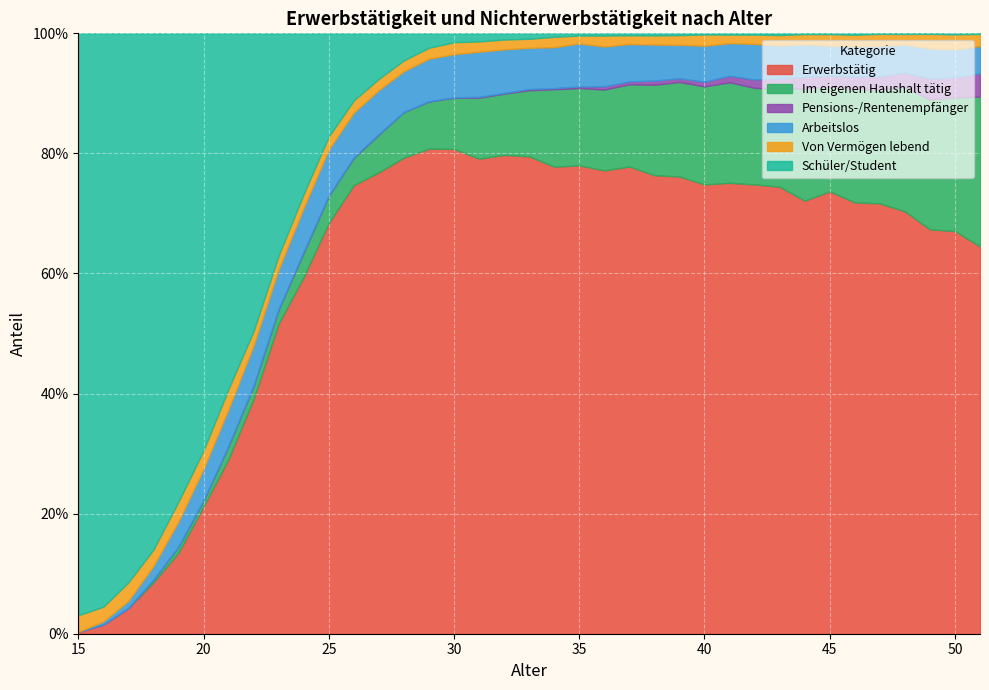

Reading left to right, extract all data points from this chart.

Erwerbstätig: 15=0.0	16=0.0	17=0.0	18=0.1	19=0.1	20=0.2	21=0.3	22=0.4	23=0.5	24=0.6	25=0.7	26=0.7	27=0.8	28=0.8	29=0.8	30=0.8	31=0.8	32=0.8	33=0.8	34=0.8	35=0.8	36=0.8	37=0.8	38=0.8	39=0.8	40=0.7	41=0.8	42=0.7	43=0.7	44=0.7	45=0.7	46=0.7	47=0.7	48=0.7	49=0.7	50=0.7	51=0.6
Von Vermögen lebend: 15=0.0	16=0.0	17=0.0	18=0.0	19=0.0	20=0.0	21=0.0	22=0.0	23=0.0	24=0.0	25=0.0	26=0.0	27=0.0	28=0.0	29=0.0	30=0.0	31=0.0	32=0.0	33=0.0	34=0.0	35=0.0	36=0.0	37=0.0	38=0.0	39=0.0	40=0.0	41=0.0	42=0.0	43=0.0	44=0.0	45=0.0	46=0.0	47=0.0	48=0.0	49=0.0	50=0.0	51=0.0
Im eigenen Haushalt tätig: 15=0.0	16=0.0	17=0.0	18=0.0	19=0.0	20=0.0	21=0.0	22=0.0	23=0.0	24=0.0	25=0.0	26=0.0	27=0.1	28=0.1	29=0.1	30=0.1	31=0.1	32=0.1	33=0.1	34=0.1	35=0.1	36=0.1	37=0.1	38=0.2	39=0.2	40=0.2	41=0.2	42=0.2	43=0.2	44=0.2	45=0.2	46=0.2	47=0.2	48=0.2	49=0.2	50=0.2	51=0.2
Pensions-/Rentenempfänger: 15=0.0	16=0.0	17=0.0	18=0.0	19=0.0	20=0.0	21=0.0	22=0.0	23=0.0	24=0.0	25=0.0	26=0.0	27=0.0	28=0.0	29=0.0	30=0.0	31=0.0	32=0.0	33=0.0	34=0.0	35=0.0	36=0.0	37=0.0	38=0.0	39=0.0	40=0.0	41=0.0	42=0.0	43=0.0	44=0.0	45=0.0	46=0.0	47=0.0	48=0.0	49=0.0	50=0.0	51=0.0
Arbeitslos: 15=0.0	16=0.0	17=0.0	18=0.0	19=0.0	20=0.1	21=0.1	22=0.1	23=0.1	24=0.1	25=0.1	26=0.1	27=0.1	28=0.1	29=0.1	30=0.1	31=0.1	32=0.1	33=0.1	34=0.1	35=0.1	36=0.1	37=0.1	38=0.1	39=0.1	40=0.1	41=0.1	42=0.1	43=0.1	44=0.1	45=0.1	46=0.1	47=0.1	48=0.0	49=0.0	50=0.0	51=0.0
Schüler/Student: 15=1.0	16=1.0	17=0.9	18=0.9	19=0.8	20=0.7	21=0.6	22=0.5	23=0.4	24=0.3	25=0.2	26=0.1	27=0.1	28=0.0	29=0.0	30=0.0	31=0.0	32=0.0	33=0.0	34=0.0	35=0.0	36=0.0	37=0.0	38=0.0	39=0.0	40=0.0	41=0.0	42=0.0	43=0.0	44=0.0	45=0.0	46=0.0	47=0.0	48=0.0	49=0.0	50=0.0	51=0.0